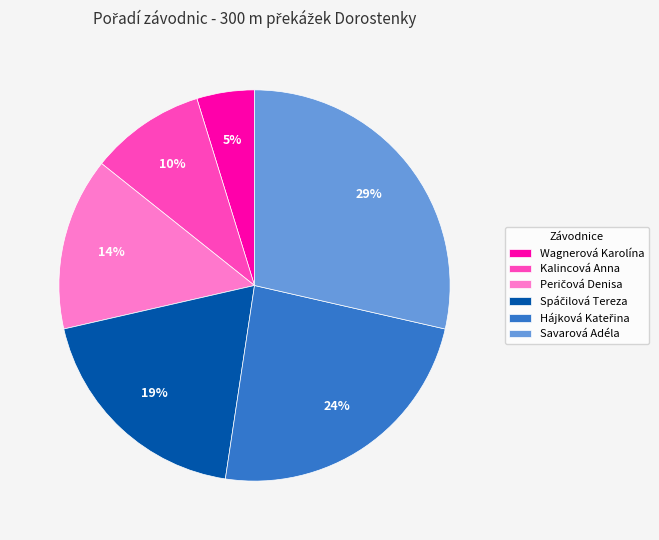

The Savarová Adéla slice represents 41% of the pie. True or false?

False